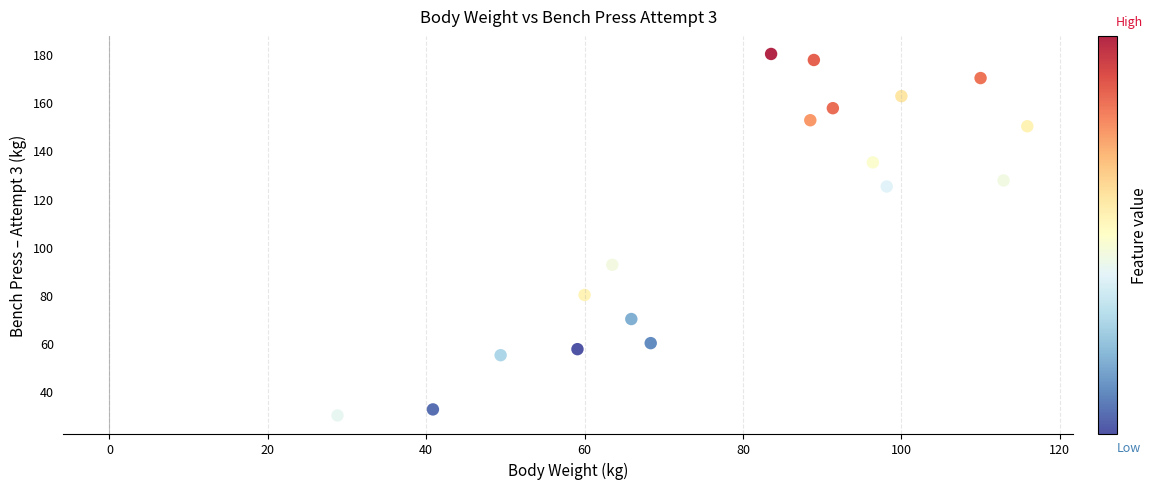

What Y value in the scatter plot is closest to 105?

92.5